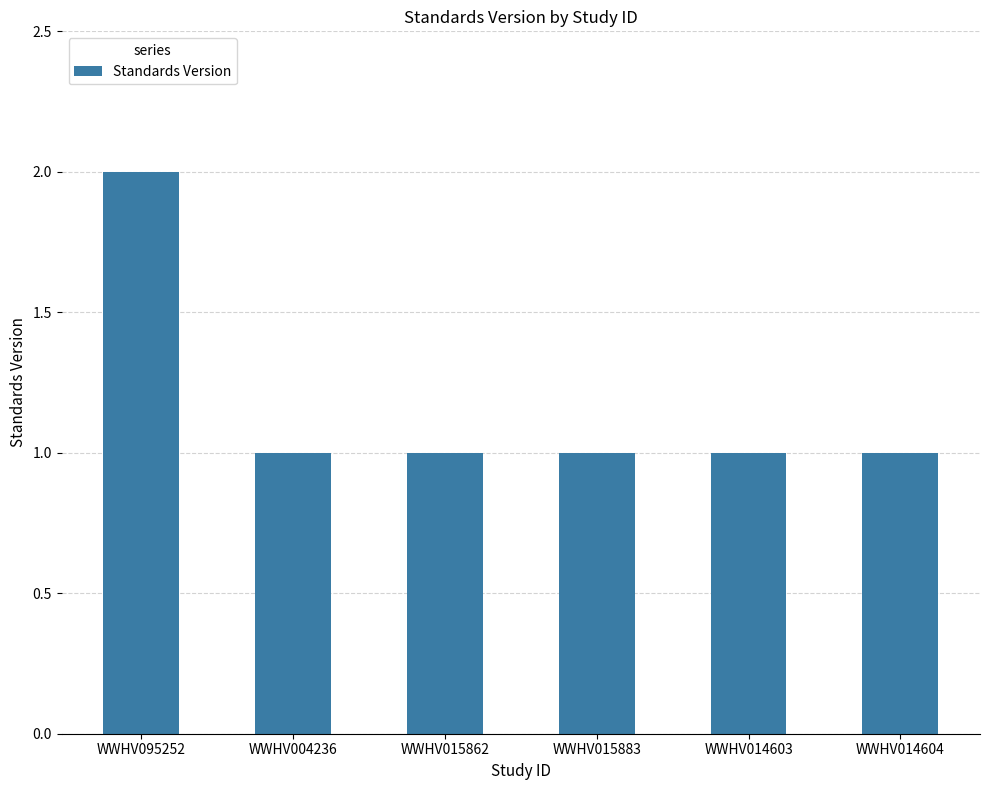

Does the chart contain stacked bars?

No